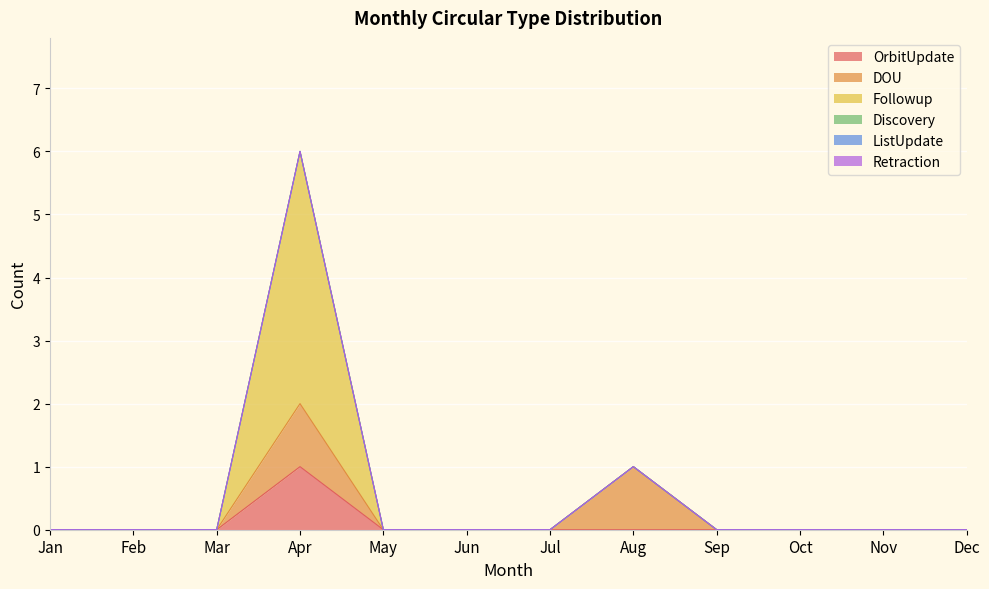

True or false: Followup and Discovery intersect in this chart.

False